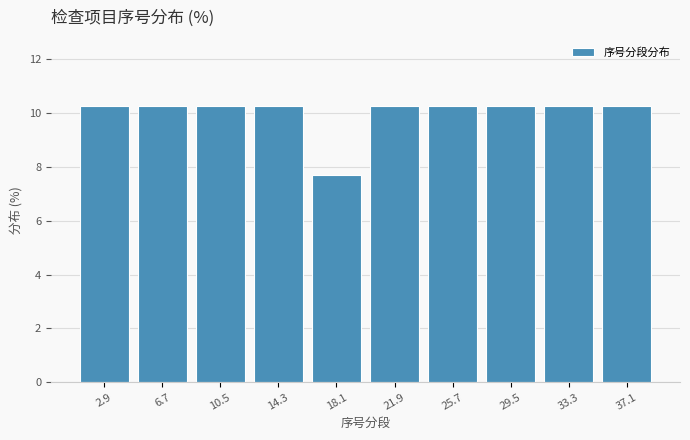

What is the height of the bar covering 20.0 to 23.8 on the x-axis? Neither the bar edges nor the heights are printed on the chart, so give them approximately, as read against the axes.

10.2